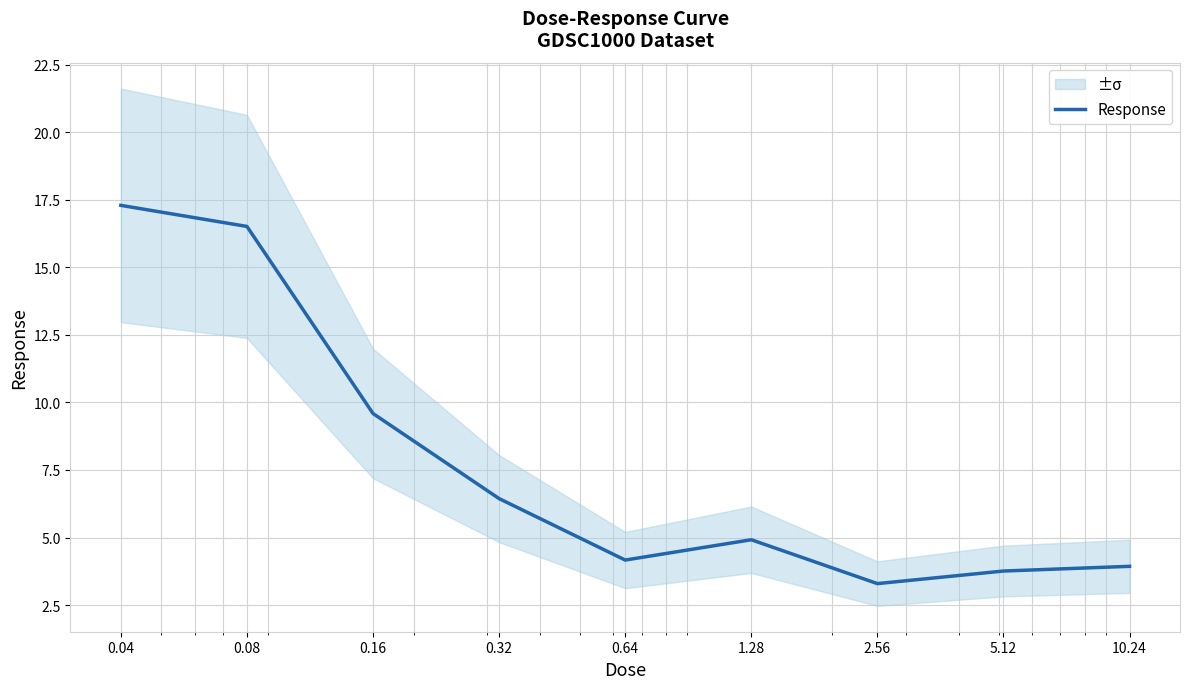

Which has a higher value, 10.24 or 1.28?

1.28